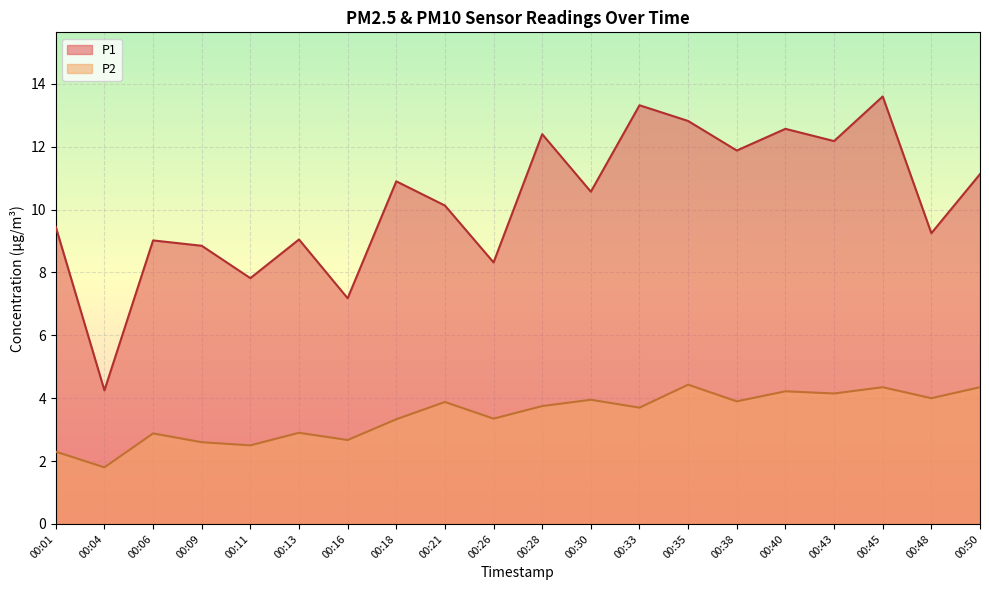

True or false: P2 and P1 cross at least once.

False